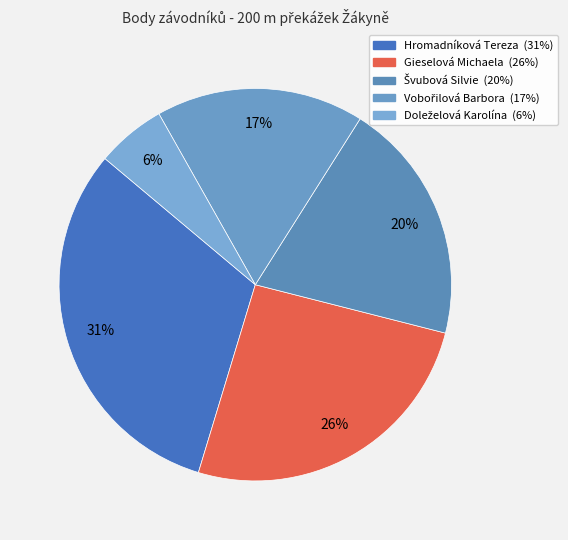

How many segments does this pie chart have?

5